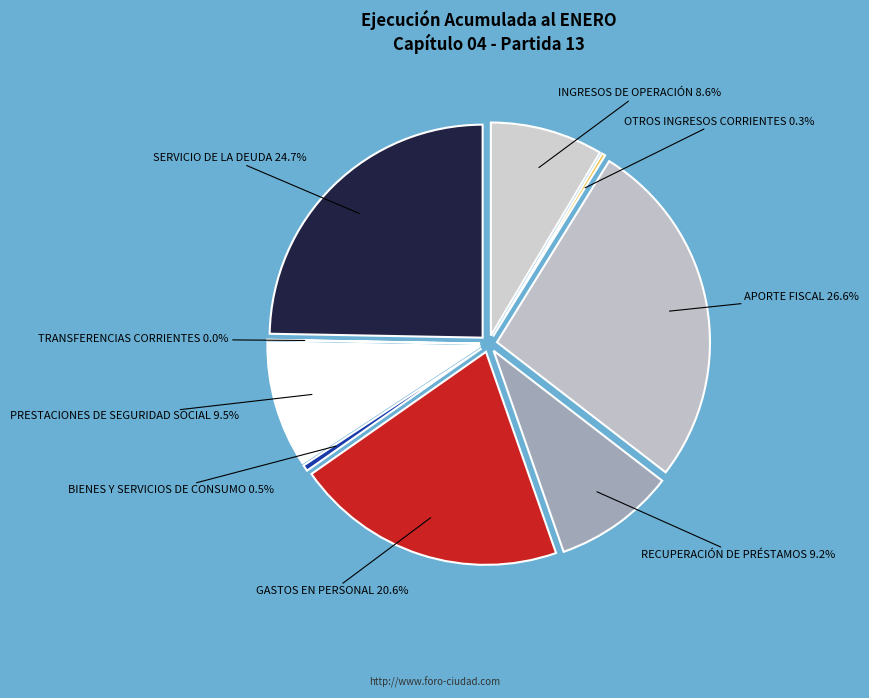

Rank the categories by value from highest to lowest.

APORTE FISCAL, SERVICIO DE LA DEUDA, GASTOS EN PERSONAL, PRESTACIONES DE SEGURIDAD SOCIAL, RECUPERACIÓN DE PRÉSTAMOS, INGRESOS DE OPERACIÓN, BIENES Y SERVICIOS DE CONSUMO, OTROS INGRESOS CORRIENTES, TRANSFERENCIAS CORRIENTES